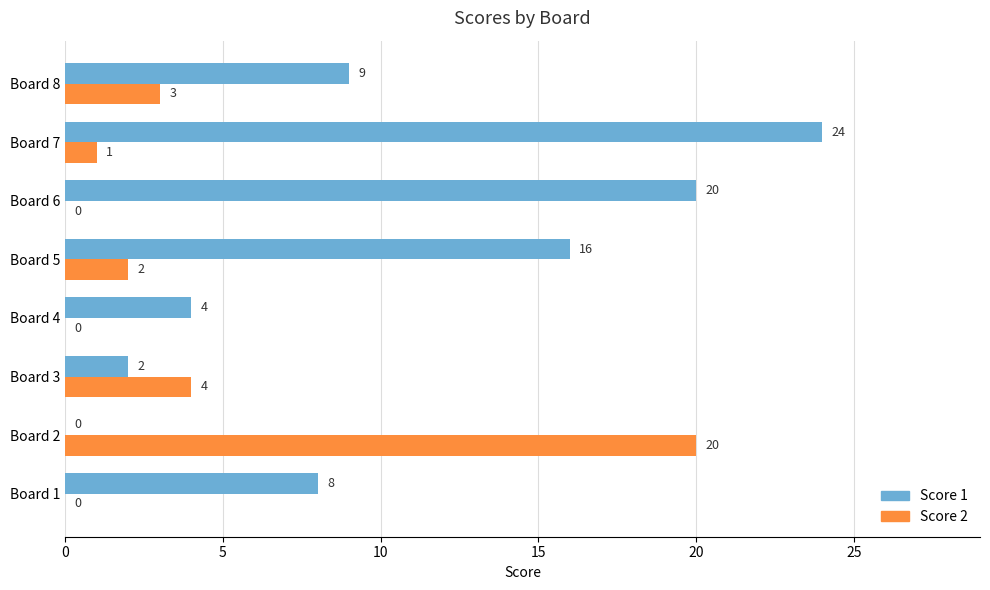

The value of Score 1 at Board 1 is 8. True or false?

True